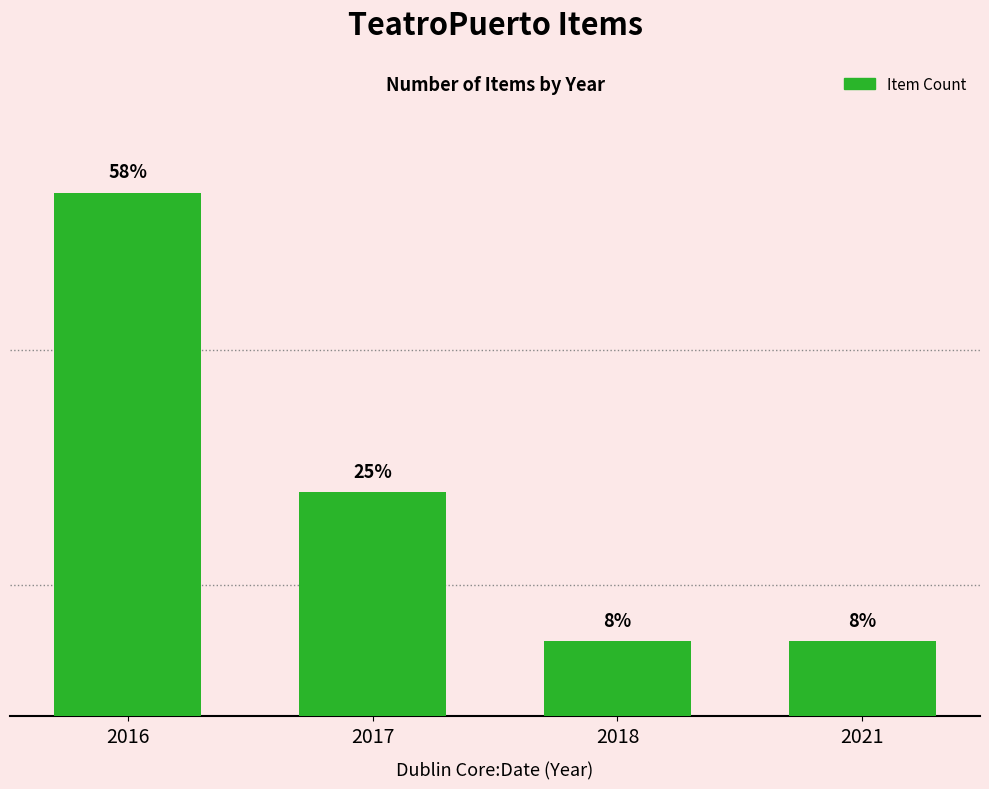

Rank the categories by value from highest to lowest.

2016, 2017, 2018, 2021